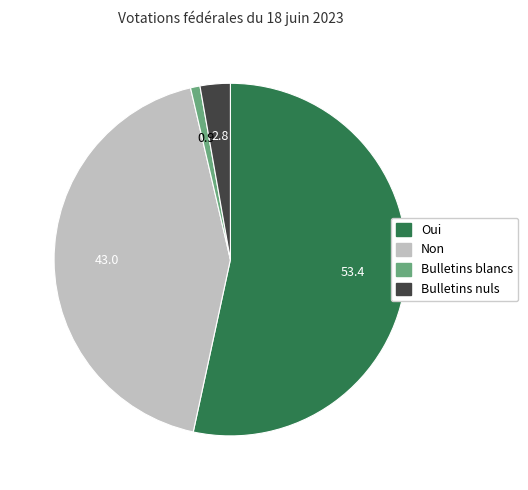

What is the majority slice?

Oui